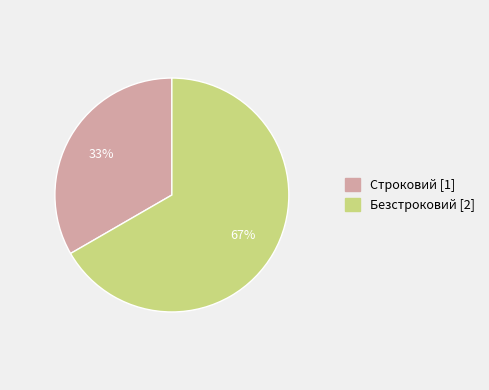

Between Строковий and Безстроковий, which is larger?

Безстроковий